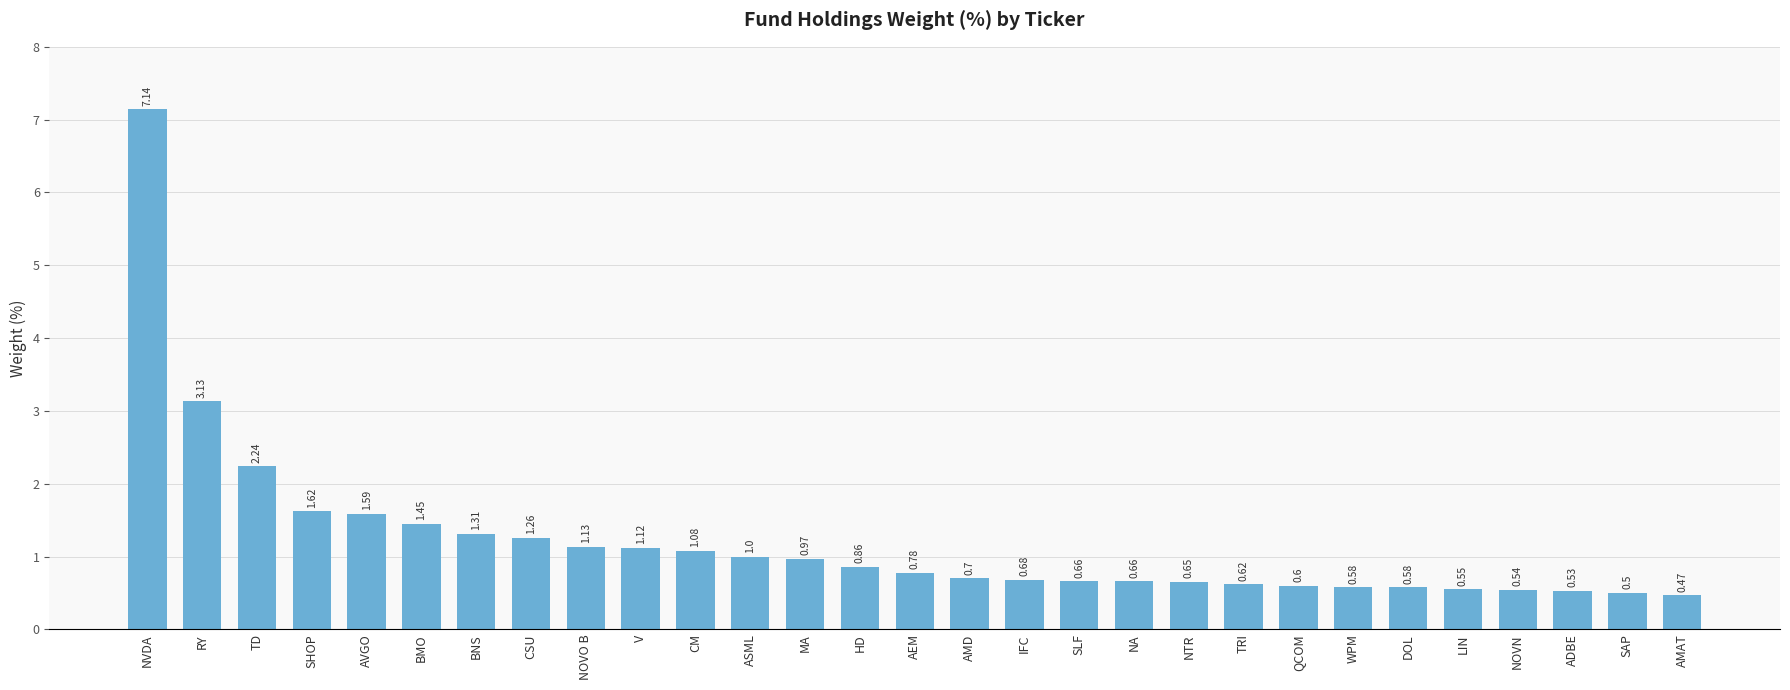

The value at V is 1.5. True or false?

False